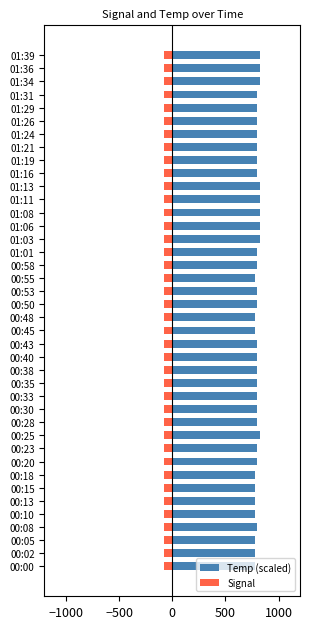

What is the difference between the maximum and second lowest values in the Signal series?

4.0